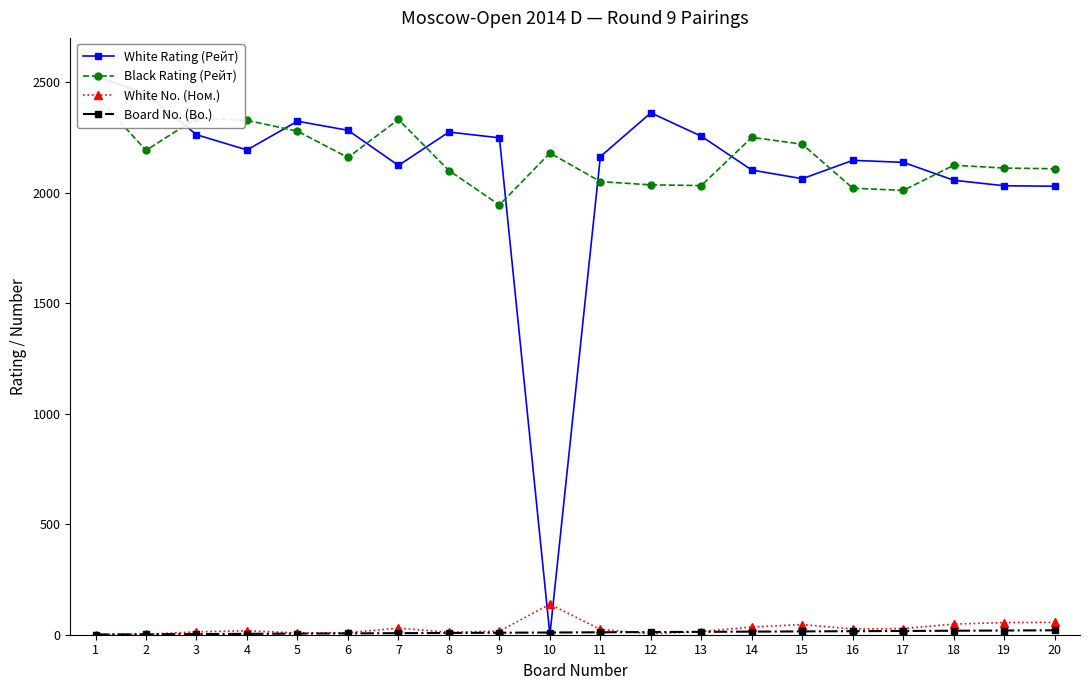

Is it true that Black Rating (Рейт) equals 2331 at 7?

True